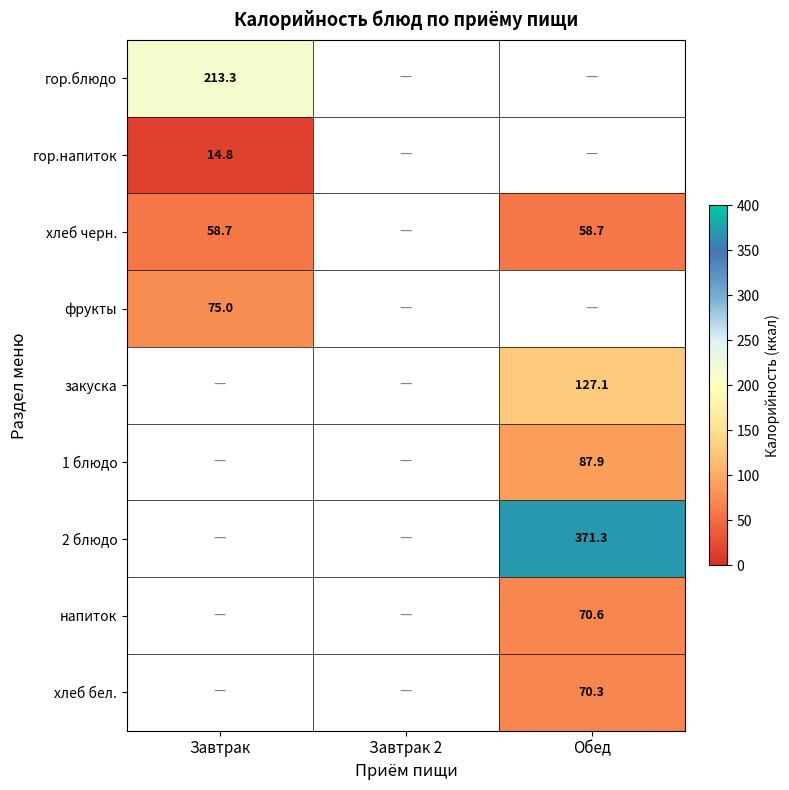

Which label corresponds to the largest value in the chart?

Обед